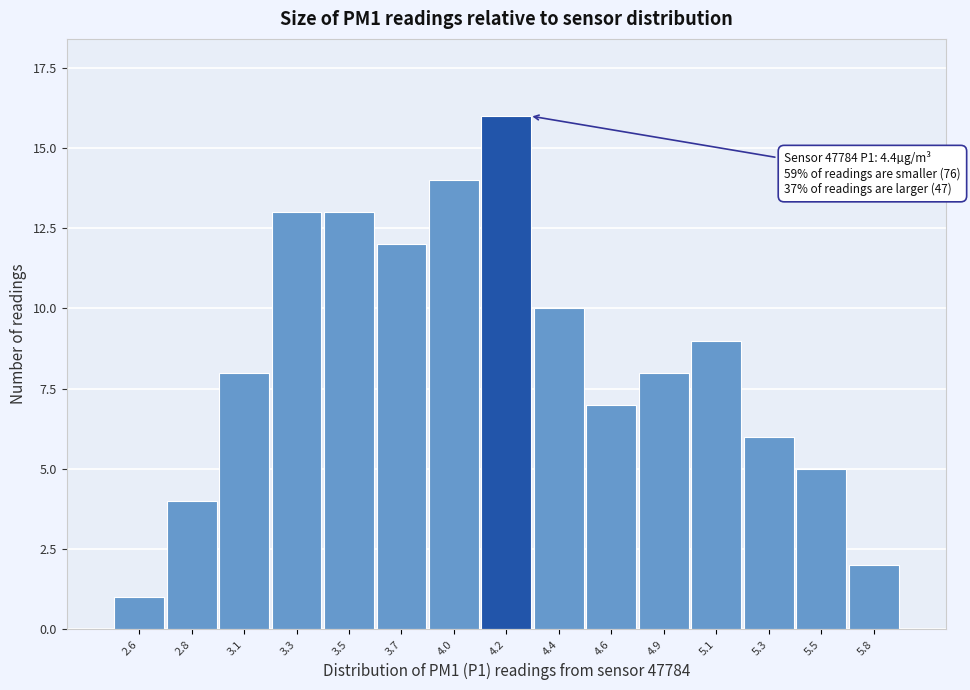

Reading left to right, what are all the values shown in this chart?

2.6=1	2.8=4	3.1=8	3.3=13	3.5=13	3.7=12	4.0=14	4.2=16	4.4=10	4.6=7	4.9=8	5.1=9	5.3=6	5.5=5	5.8=2